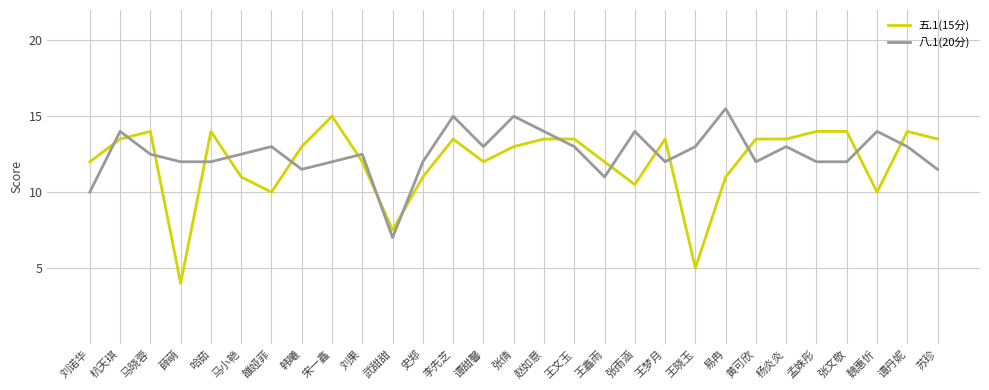

At which category does 五.1(15分) reach its first local peak?

马晓蓉